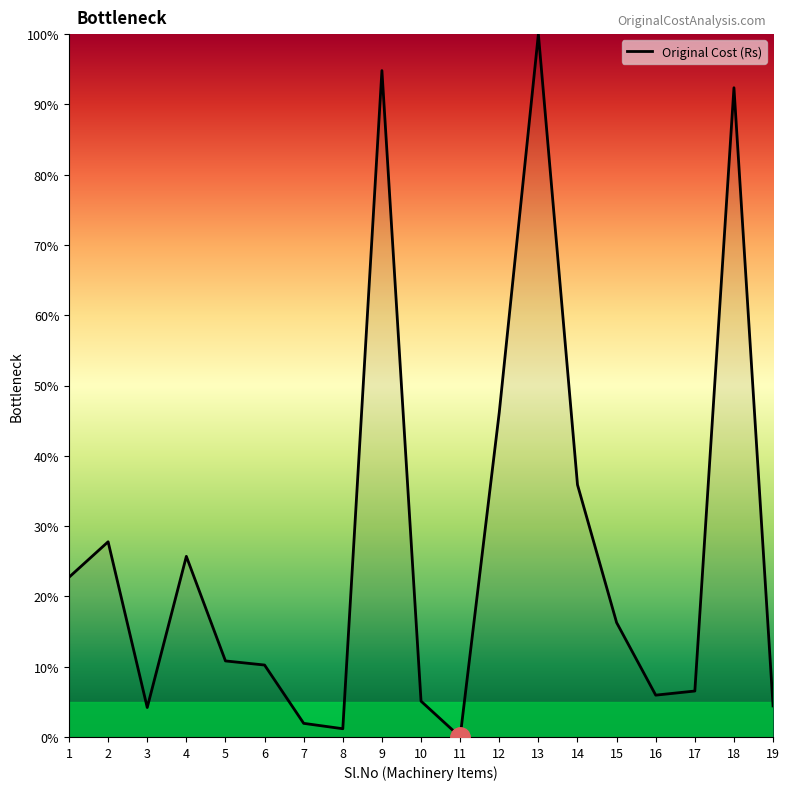

Which label corresponds to the largest value in the chart?

13